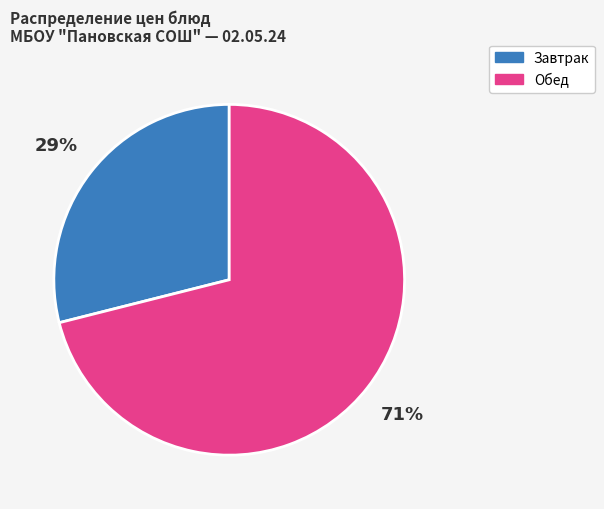

Between Обед and Завтрак, which is larger?

Обед